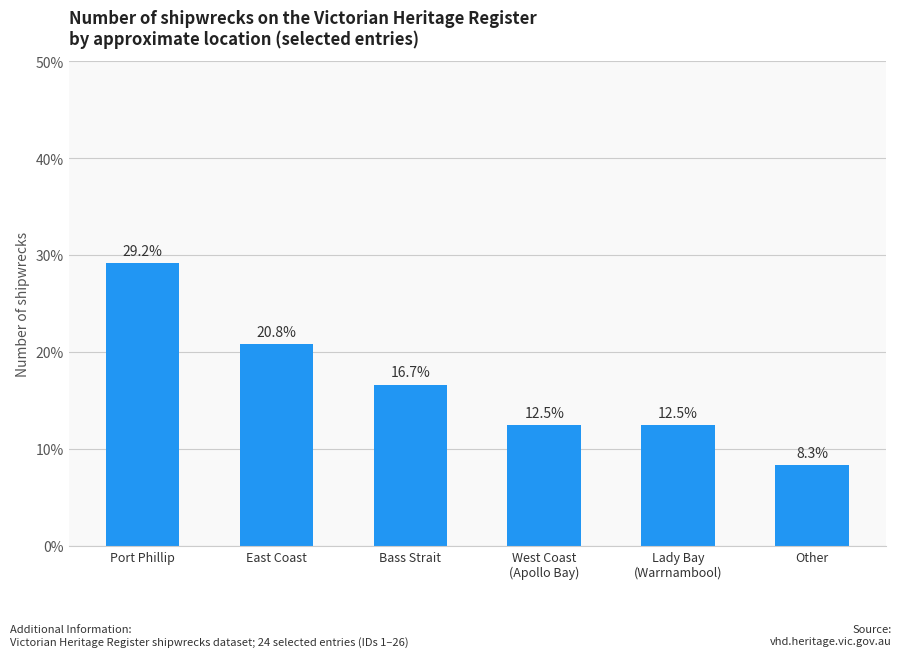

True or false: the data shows 19.1 at West Coast
(Apollo Bay).

False